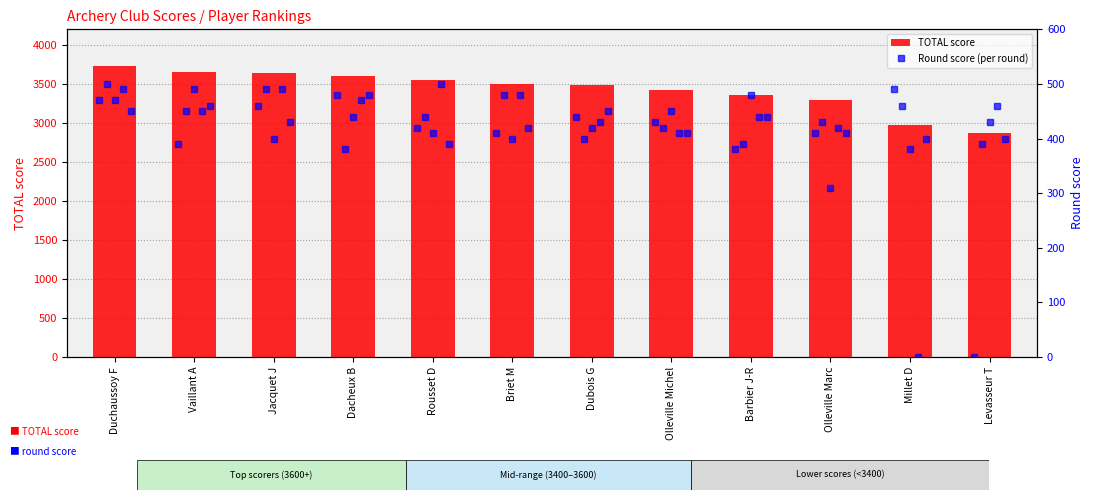

Which series has the largest total across all categories?

TOTAL score